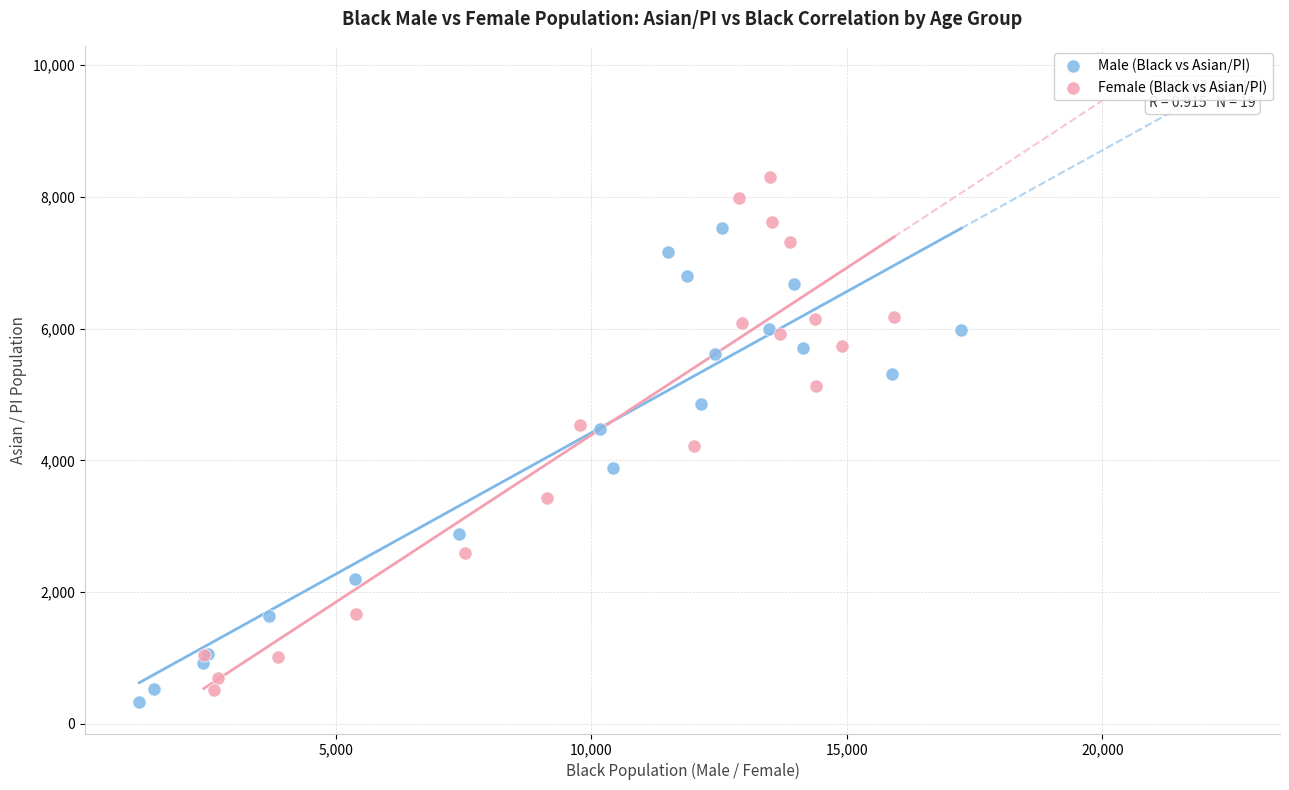

Which series reaches the maximum Y coordinate?

Female (Black vs Asian/PI)